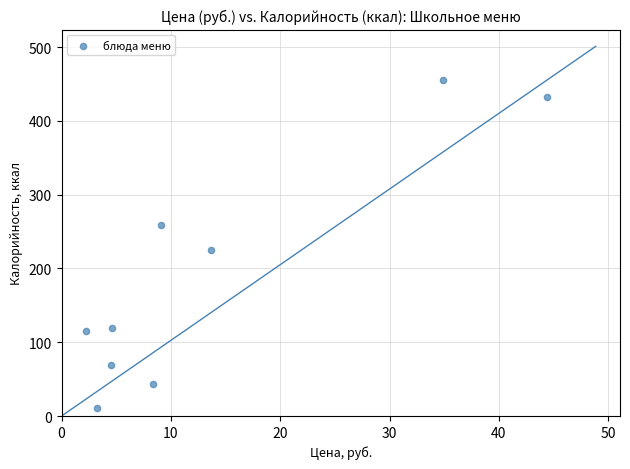

What is the average X value?

13.9